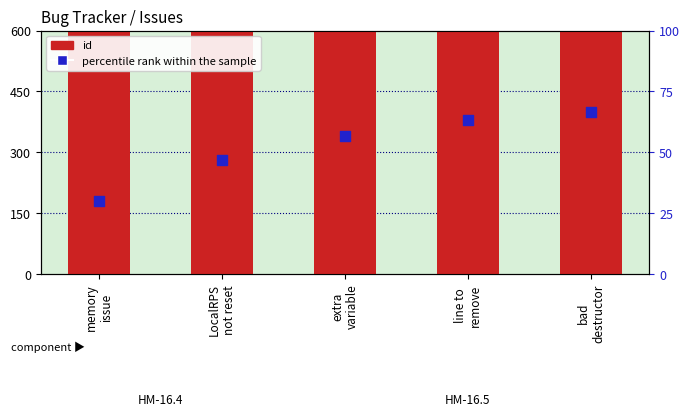

Which series contains the highest Y value?

id